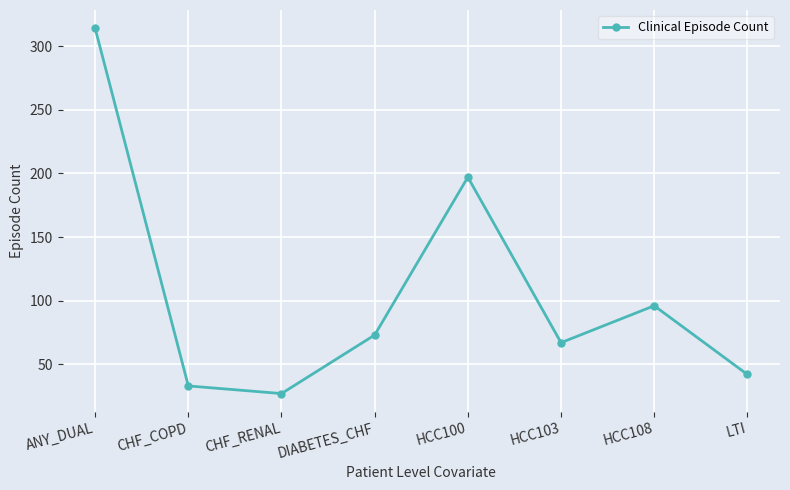

Where does the data first go above 73?

ANY_DUAL